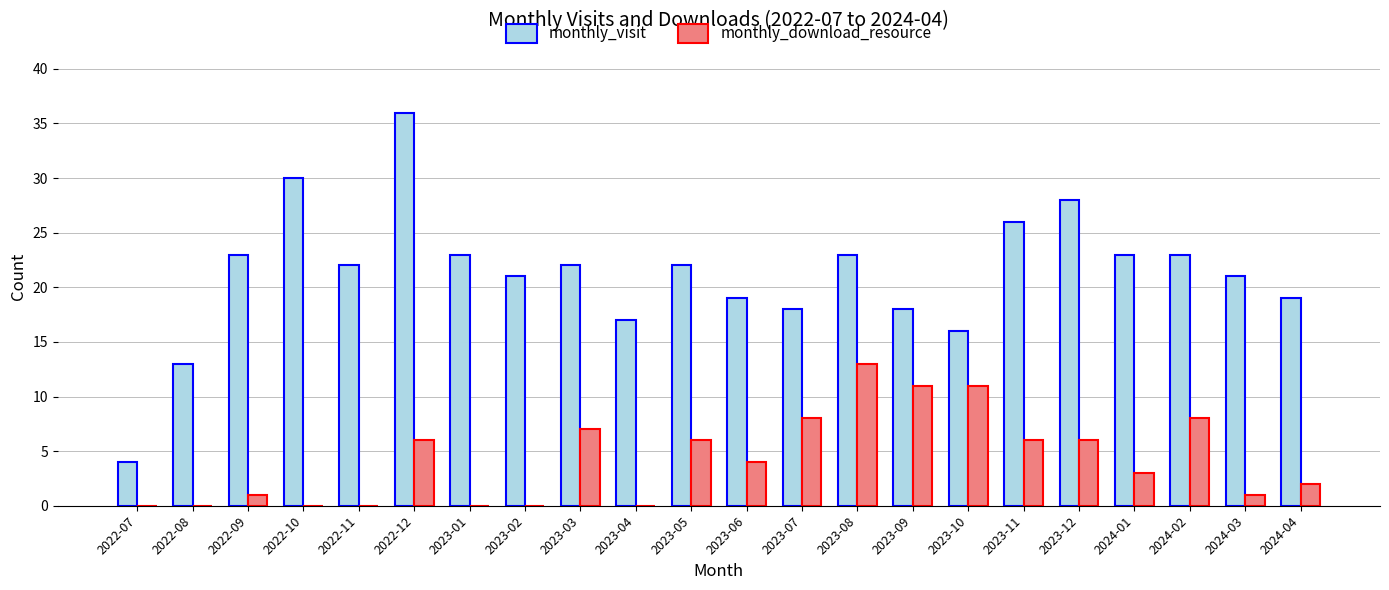

Which series has the largest total across all categories?

monthly_visit